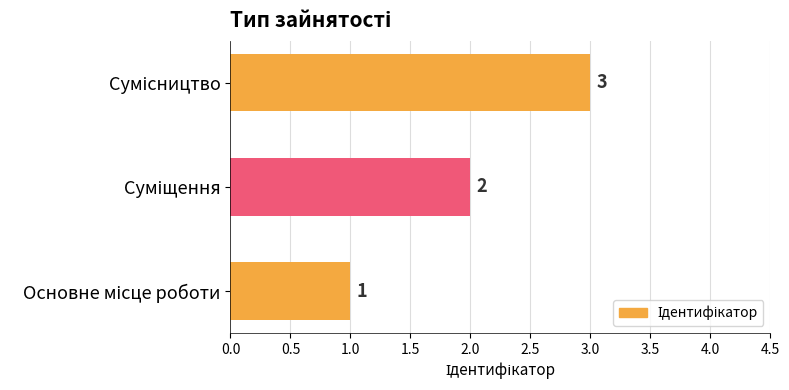

What is the maximum value shown in the chart?

3